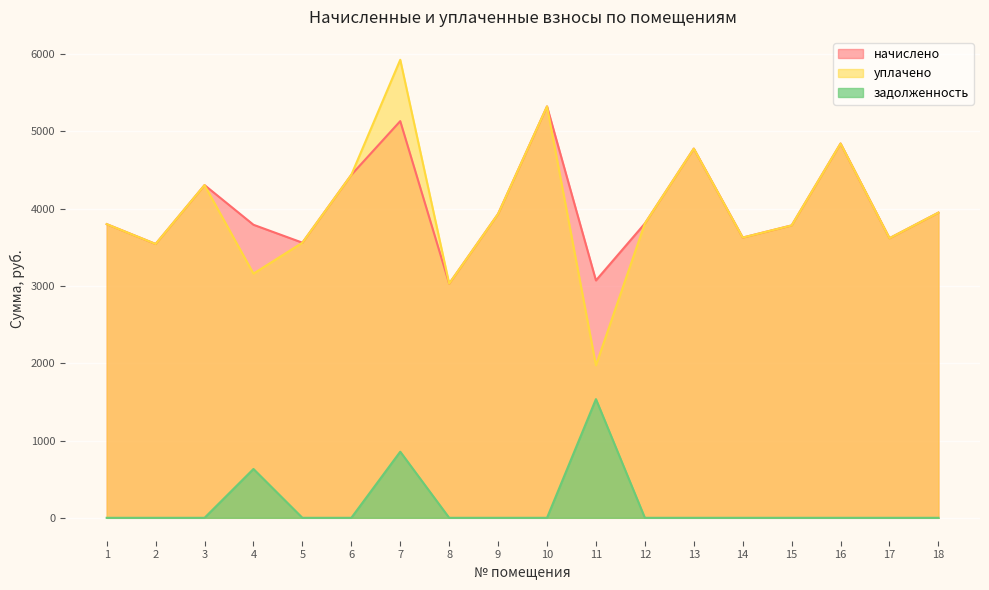

Which series has the largest range (max minus min)?

уплачено